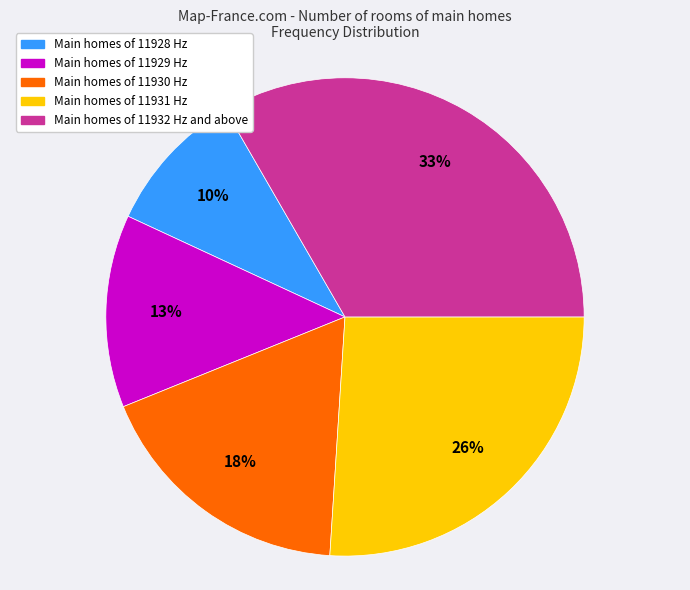

Is there a majority slice in this chart?

No